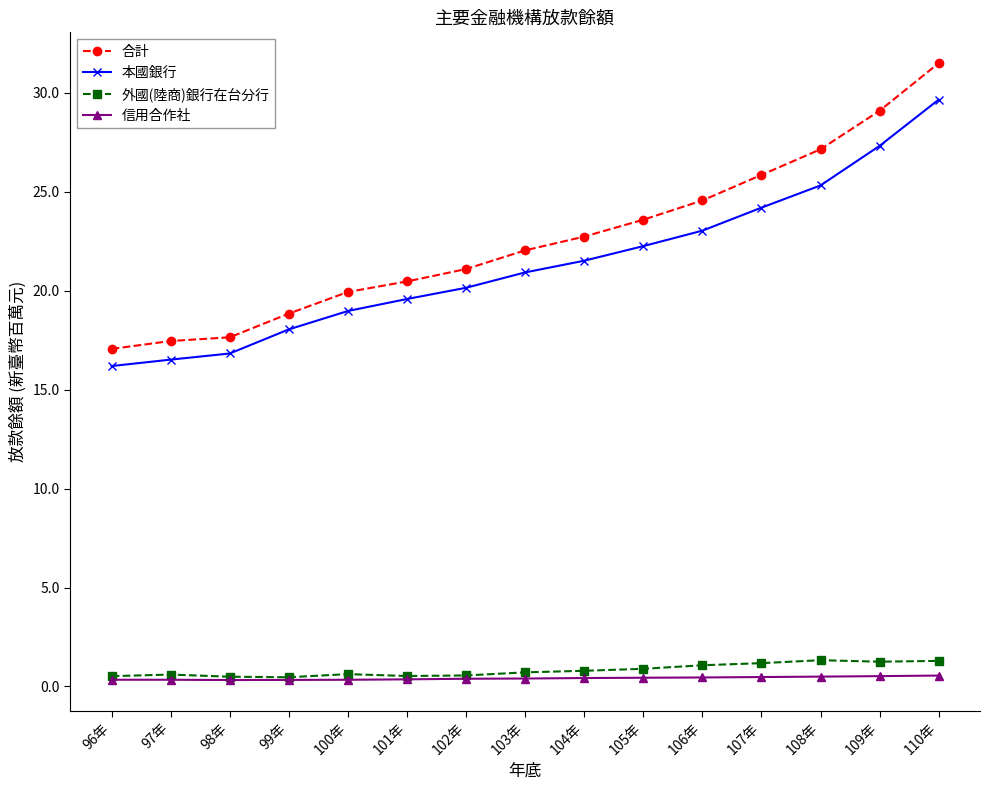

What is the smallest value displayed?

0.3